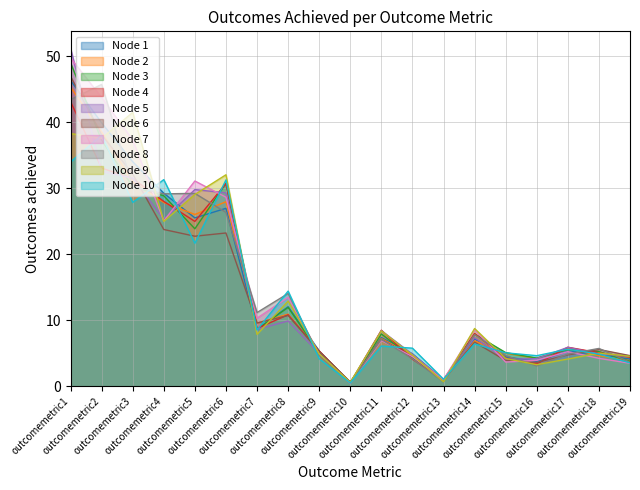

Is it true that the value at outcomemetric1 is 25.9?

False